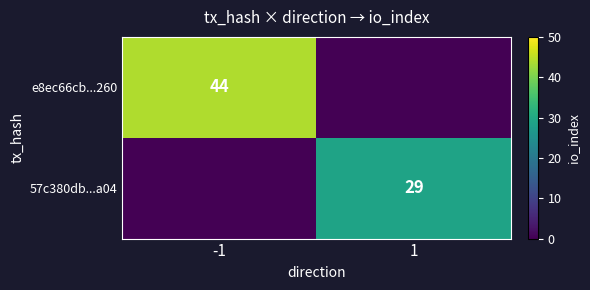

At which category is the sum across all series the highest?

-1